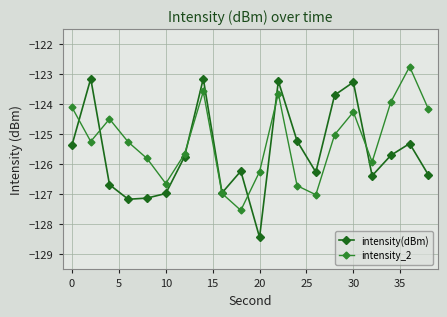

List the series in order of their peak value, highest first.

intensity_2, intensity(dBm)